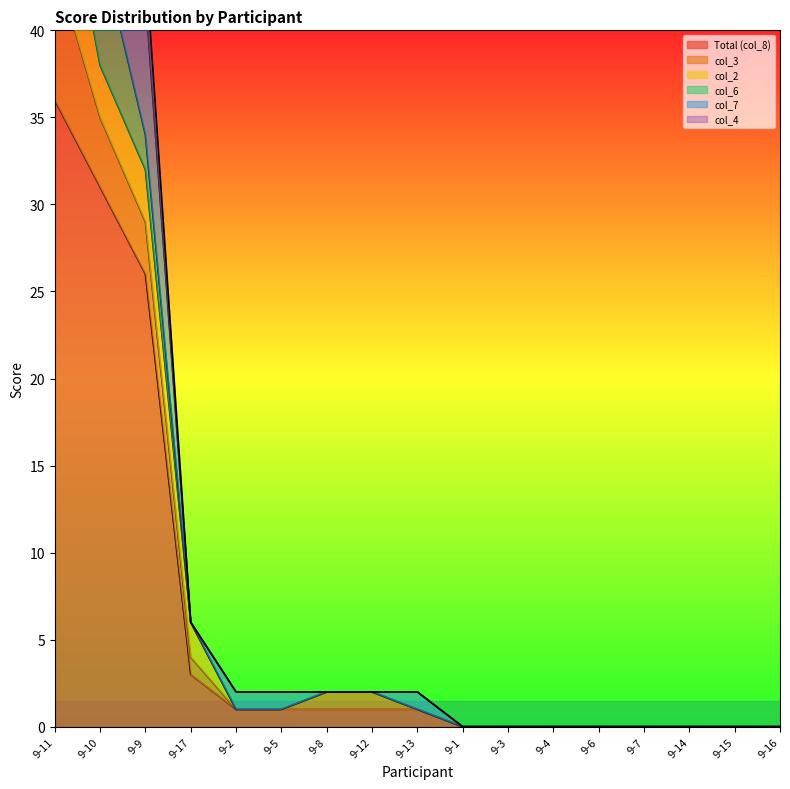

How many lines are shown in the chart?

6